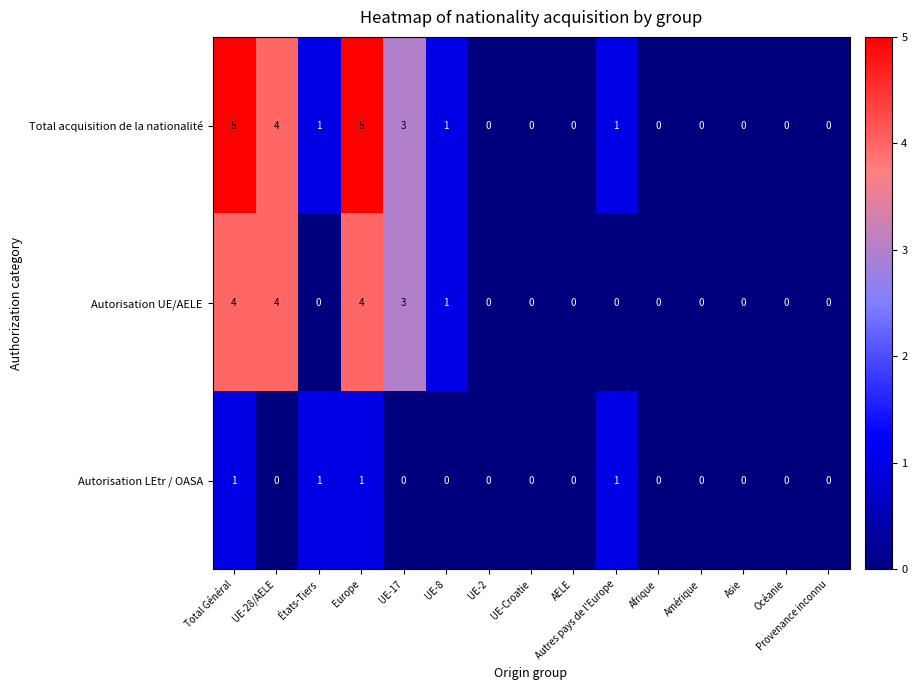

How many data points does each series have?

15